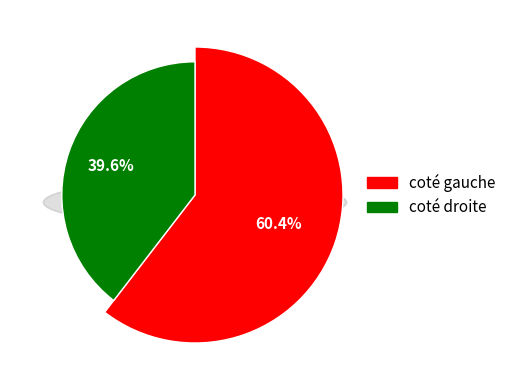

Is it true that Revista Espanola de Geriatria y Gerontologia is 72% of the pie?

False